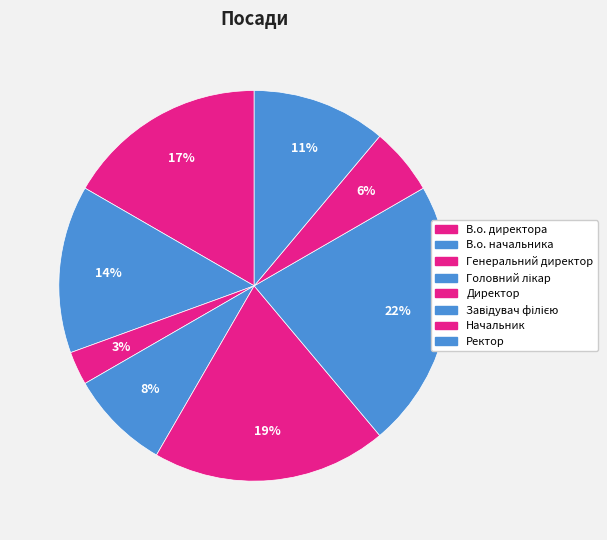

Rank the categories by value from highest to lowest.

Завідувач філією, Директор, В.о. директора, В.о. начальника, Ректор, Головний лікар, Начальник, Генеральний директор